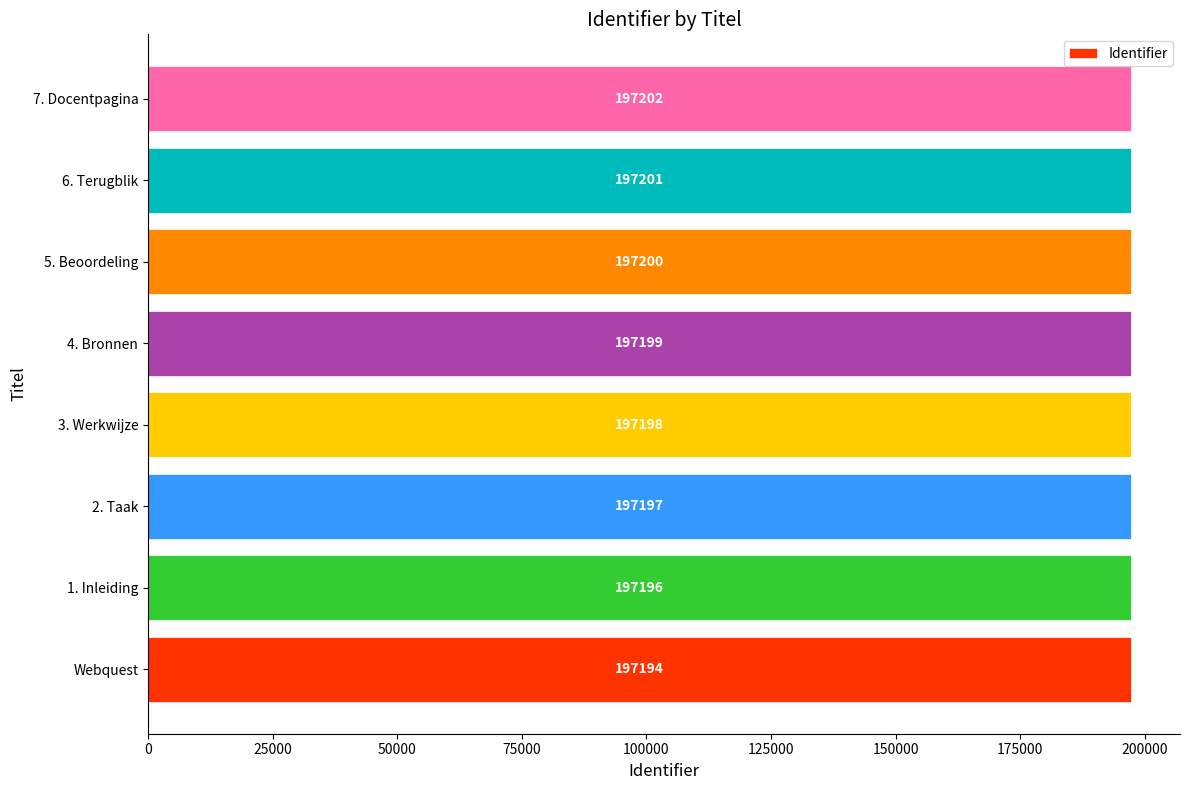

List the labels in order of value, smallest first.

Webquest, 1. Inleiding, 2. Taak, 3. Werkwijze, 4. Bronnen, 5. Beoordeling, 6. Terugblik, 7. Docentpagina